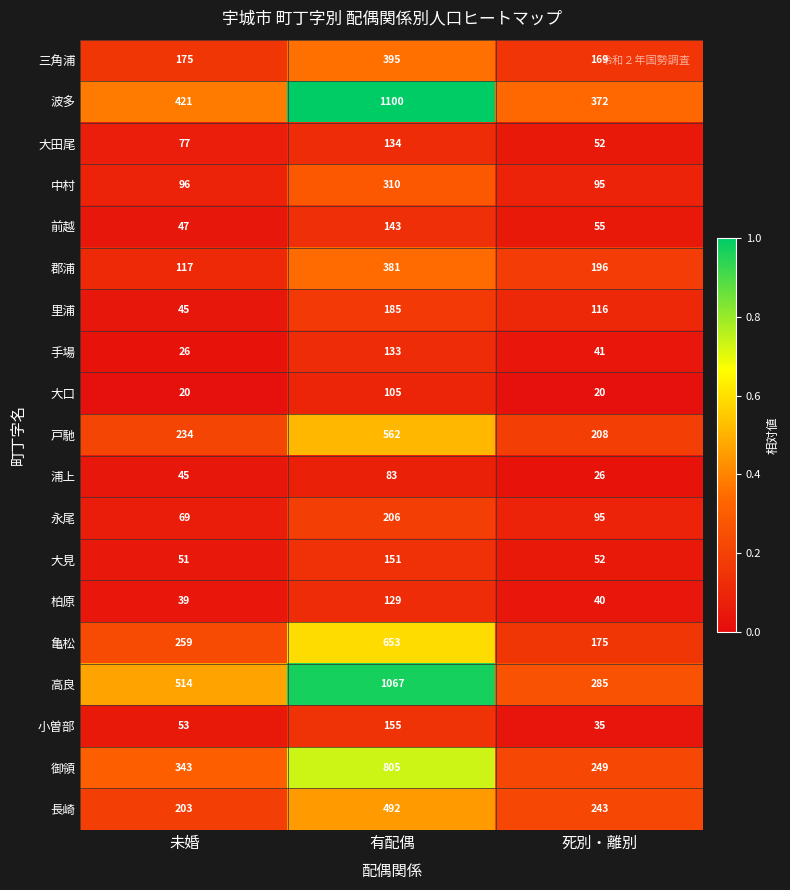

At which label is 小曽部 closest to 95?

未婚